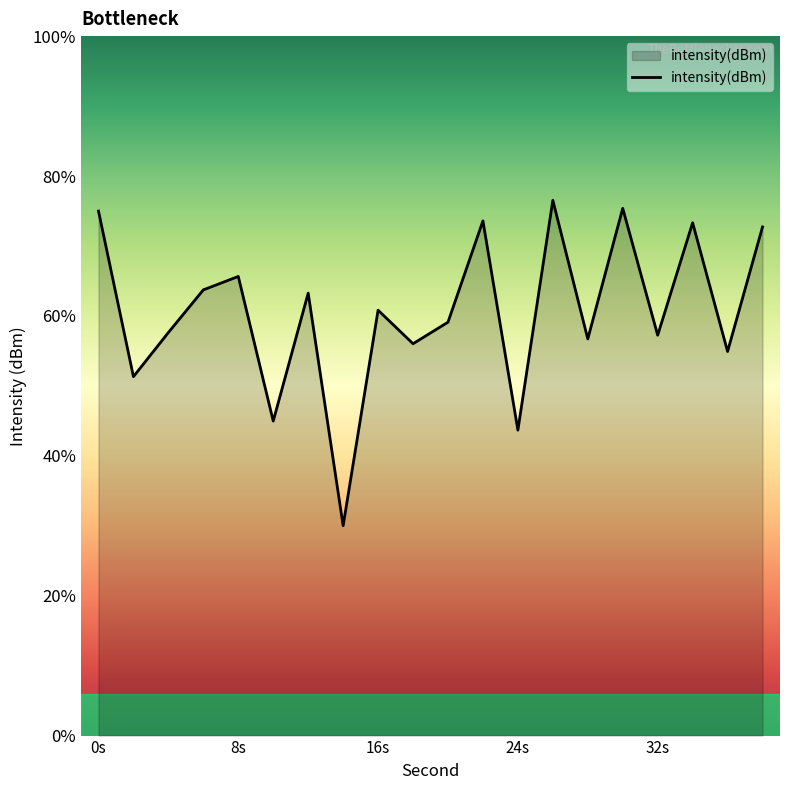

Does the chart display data point markers on the line(s)?

No